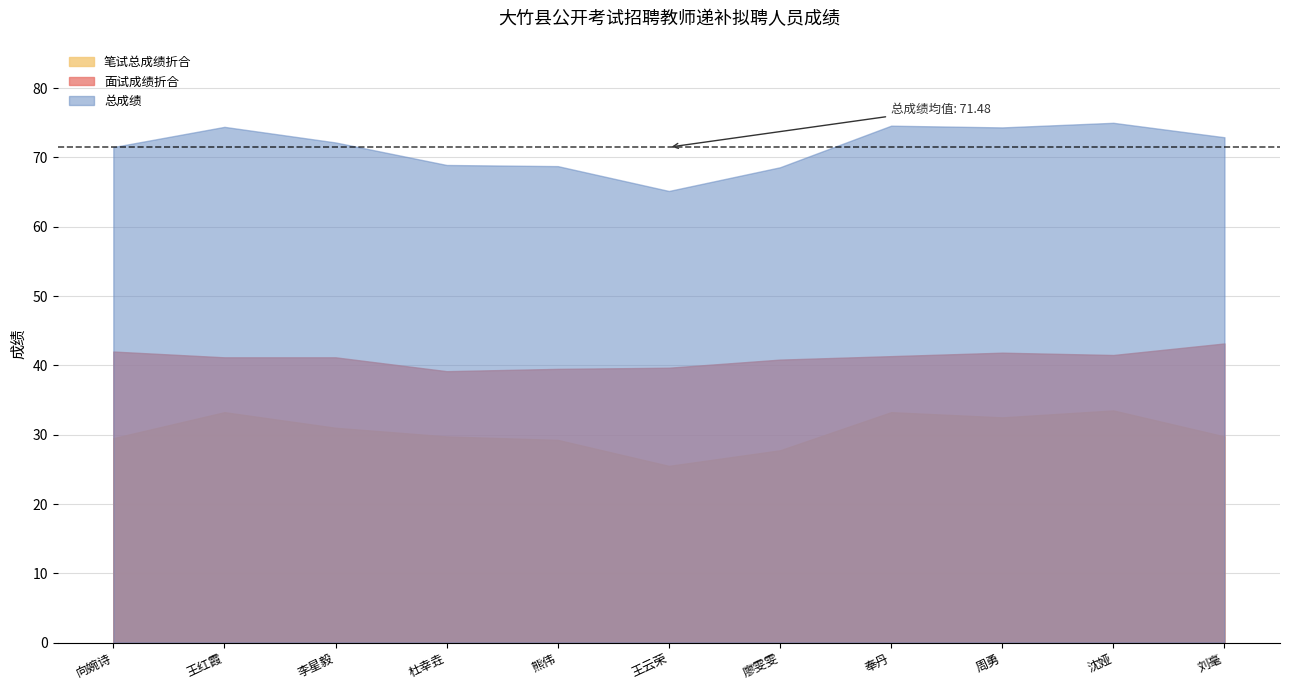

Is it true that 总成绩 equals 46.4 at 3?

False